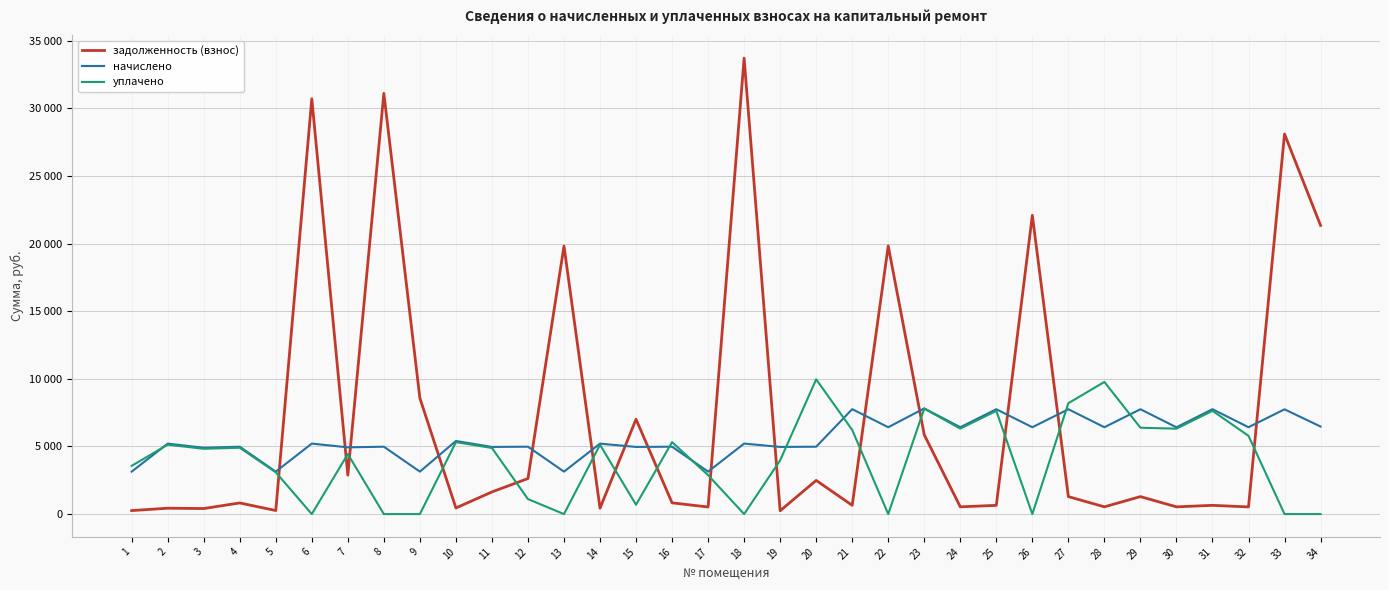

What is the difference between the maximum and minimum values in the уплачено series?

9964.8